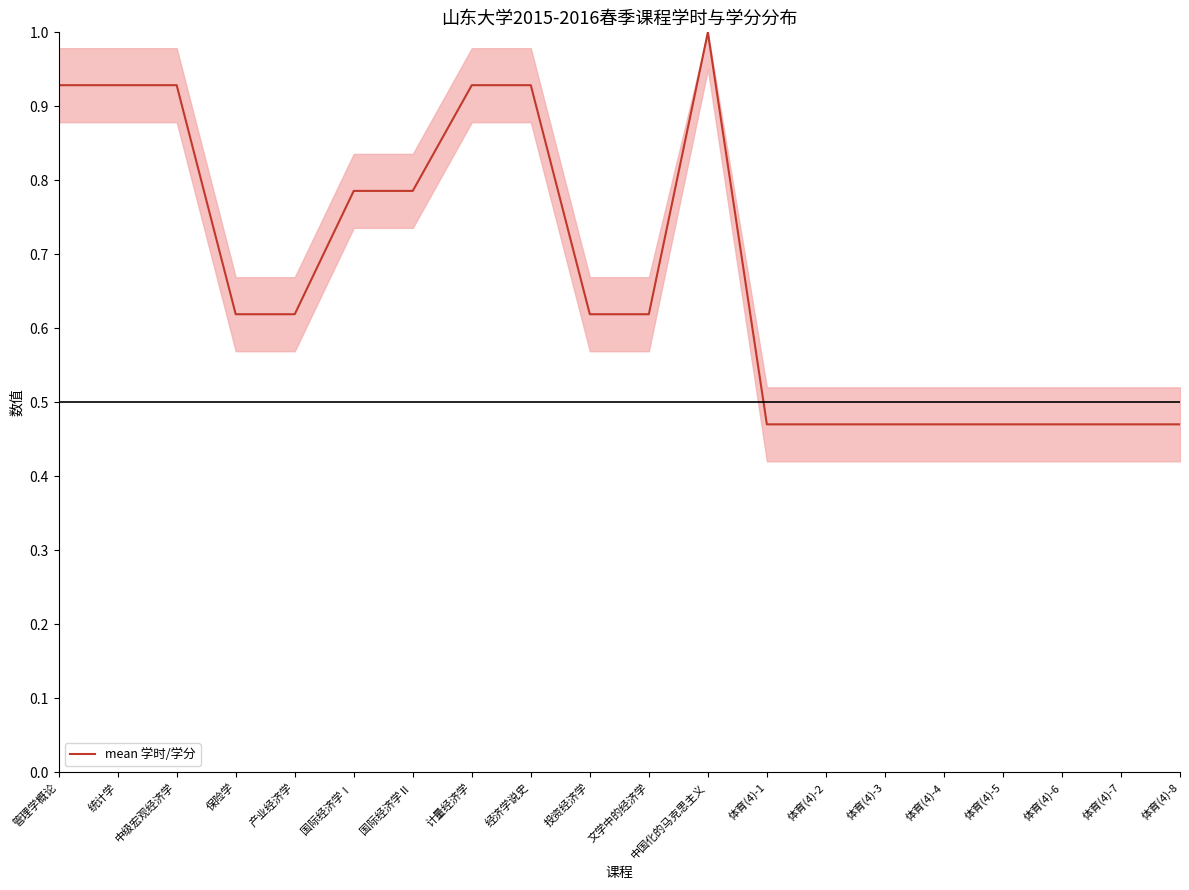

Between 管理学概论 and 中国化的马克思主义, which is larger?

中国化的马克思主义